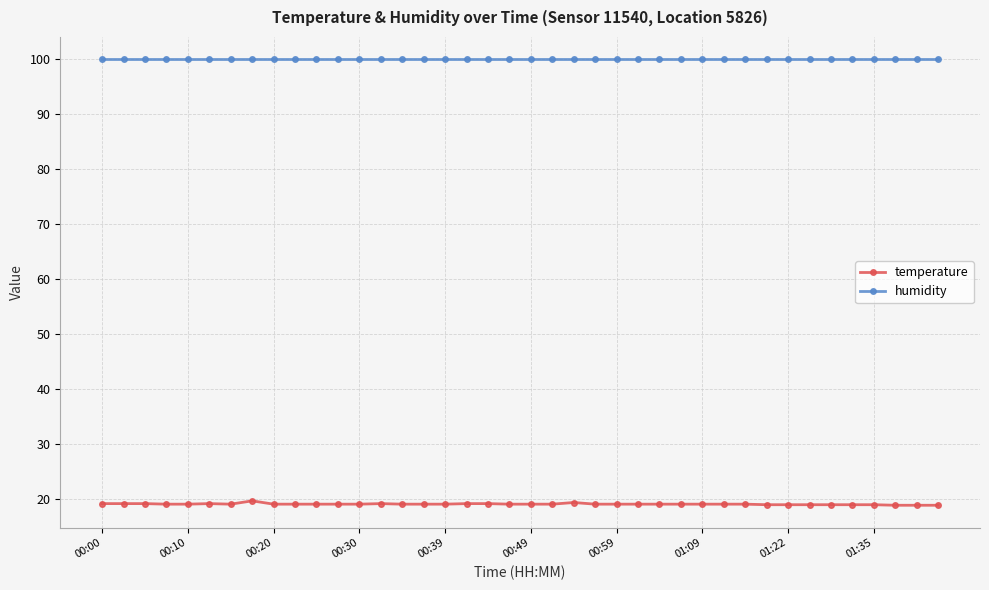

What is the minimum value for humidity?

99.9